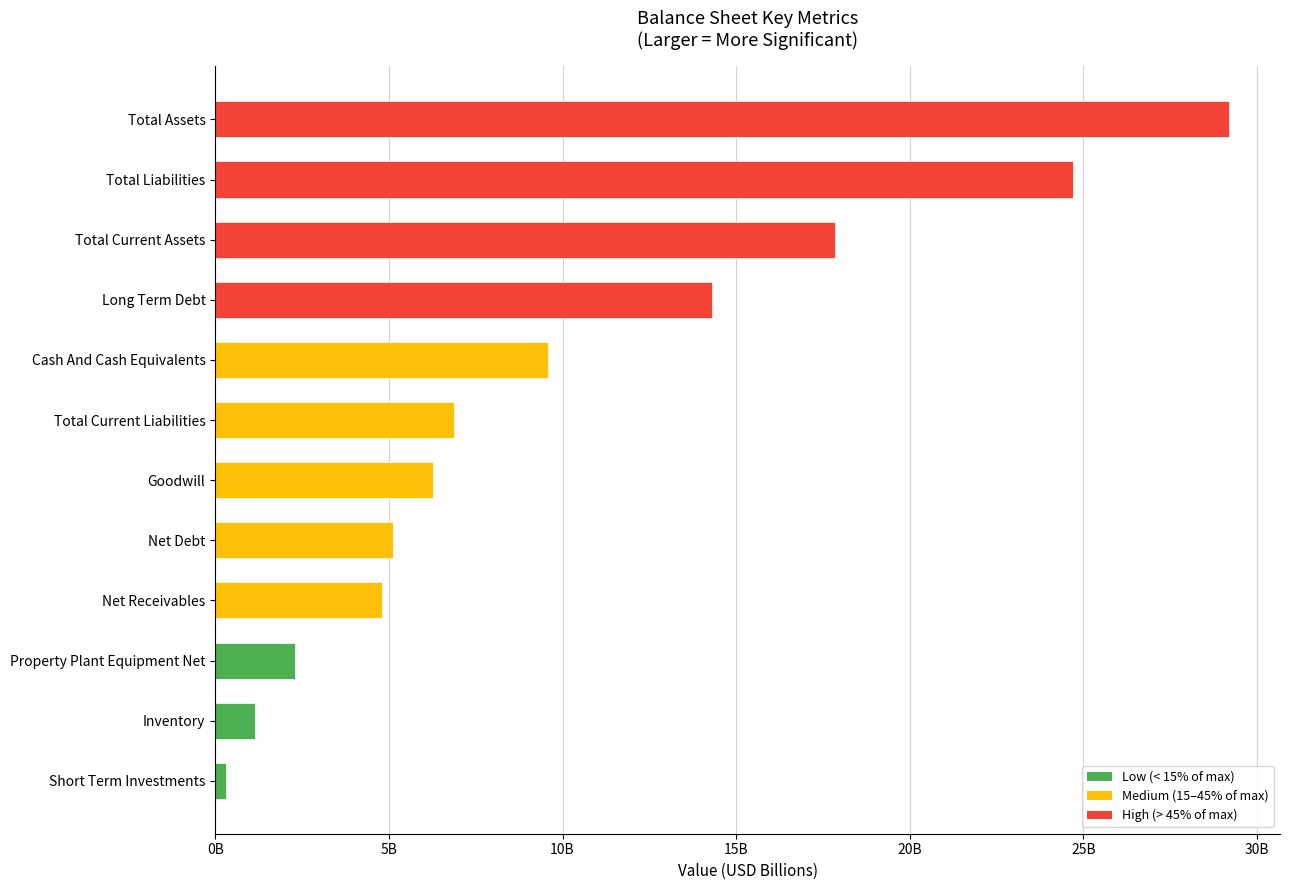

Rank the categories by value from highest to lowest.

Total Assets, Total Liabilities, Total Current Assets, Long Term Debt, Cash And Cash Equivalents, Total Current Liabilities, Goodwill, Net Debt, Net Receivables, Property Plant Equipment Net, Inventory, Short Term Investments